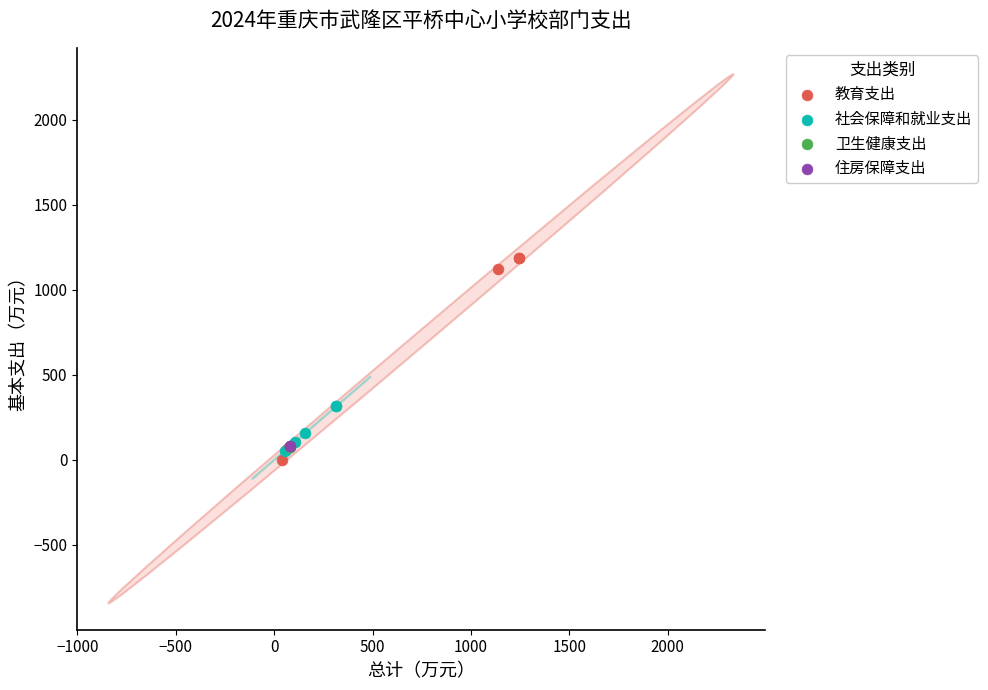

What are all the series names shown in the legend?

教育支出, 社会保障和就业支出, 卫生健康支出, 住房保障支出